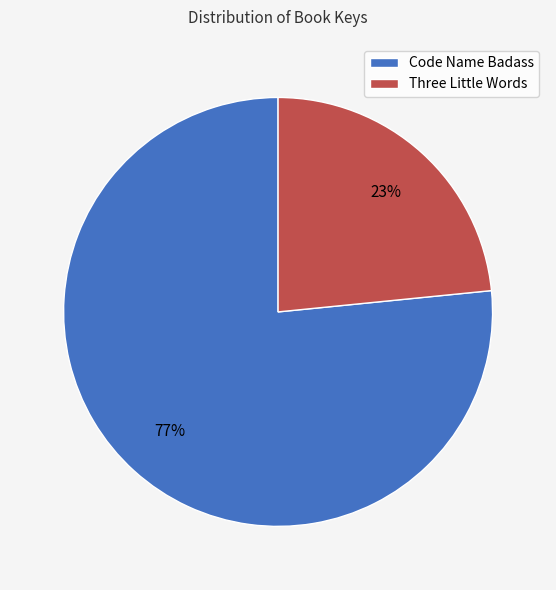

To the nearest percent, what portion does Code Name Badass represent?

77%